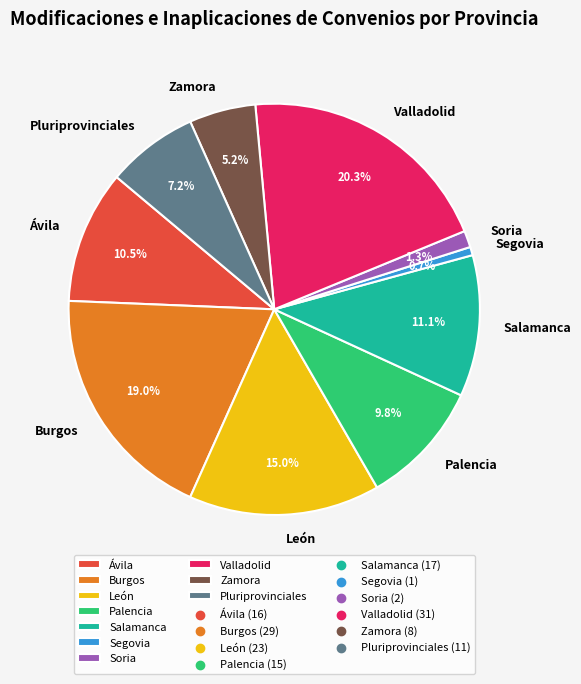

Is Segovia the majority of the pie?

No